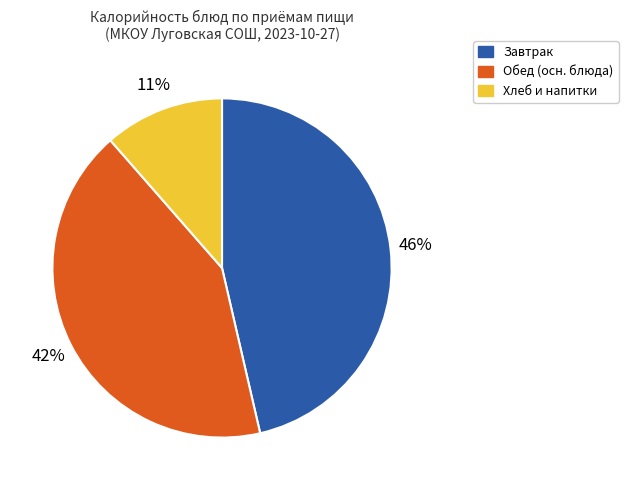

Is the sum of Хлеб и напитки and Обед (осн. блюда) greater than half?

Yes